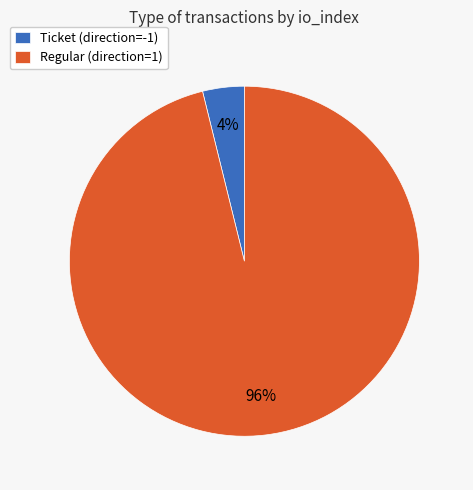

What is the smallest slice in the pie chart?

Ticket (direction=-1)